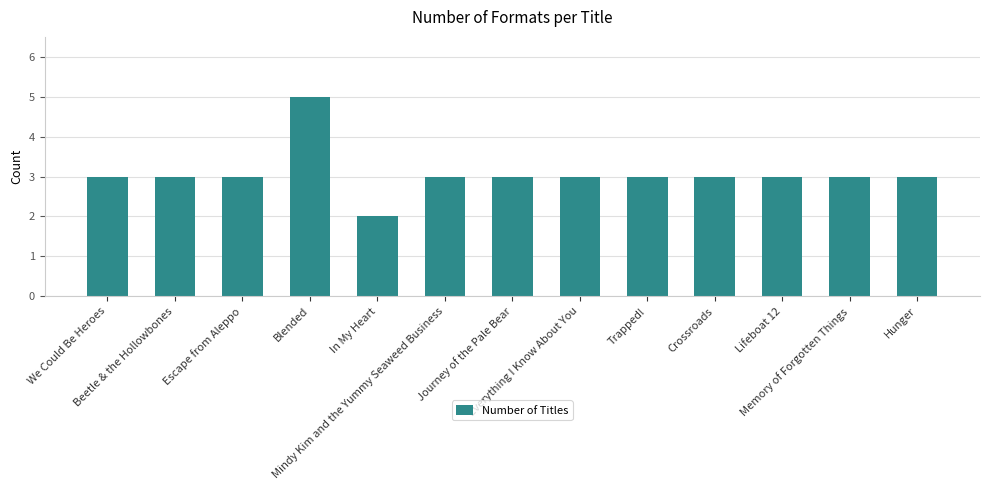

Read the value at Memory of Forgotten Things.

3